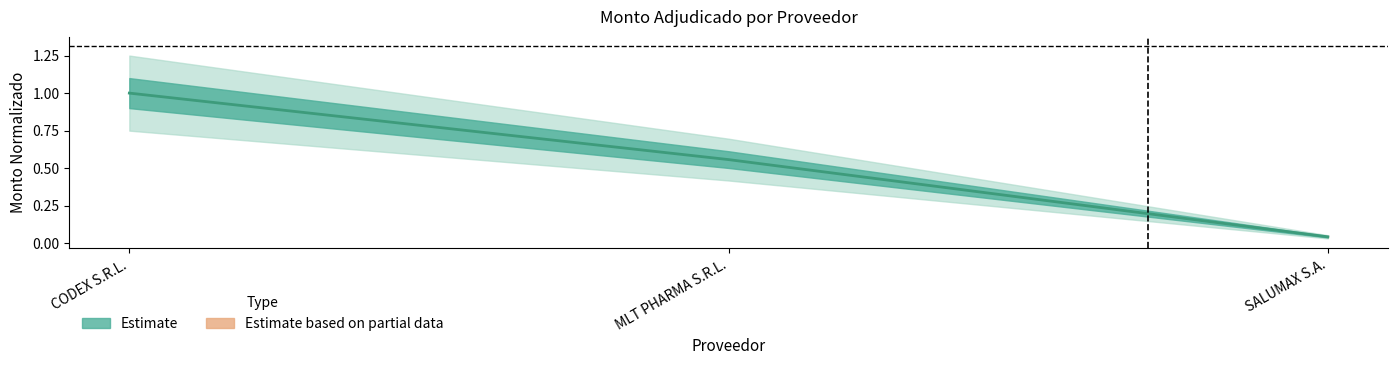

Reading left to right, transcribe all the data shown in this chart.

CODEX S.R.L.=1.0	MLT PHARMA S.R.L.=0.6	SALUMAX S.A.=0.0